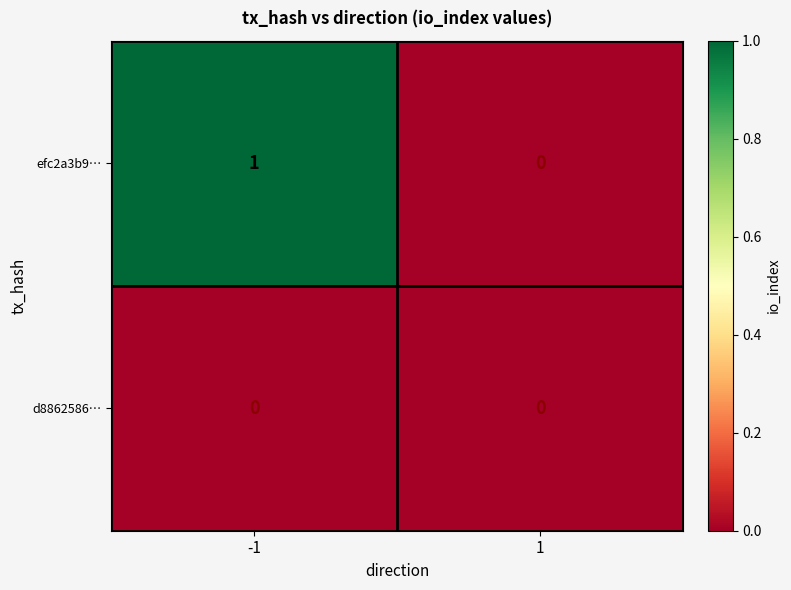

How many series are shown in this chart?

2